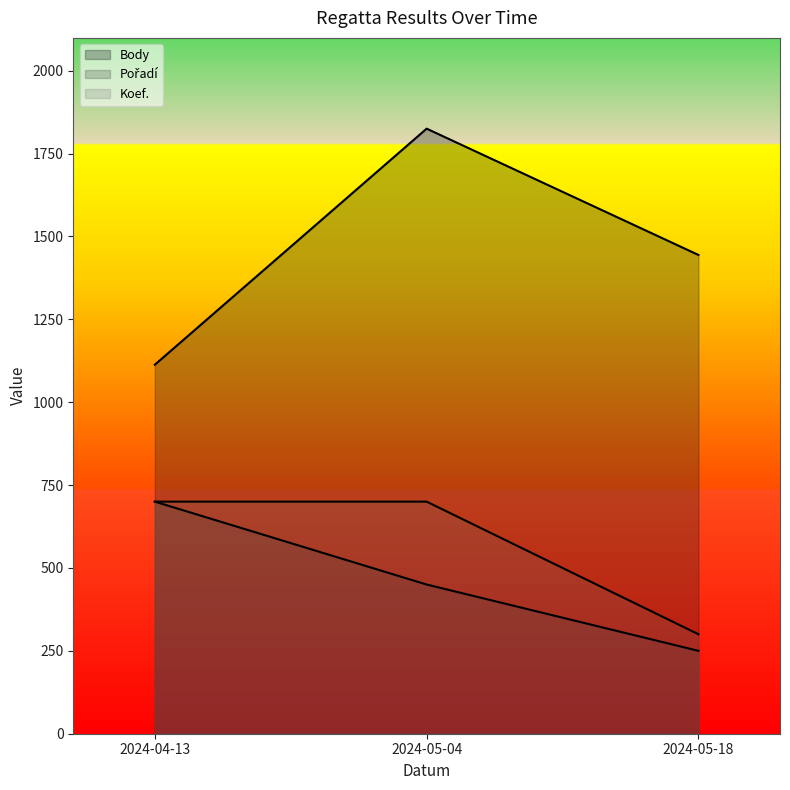

How many values in the Pořadí series exceed 450?

1